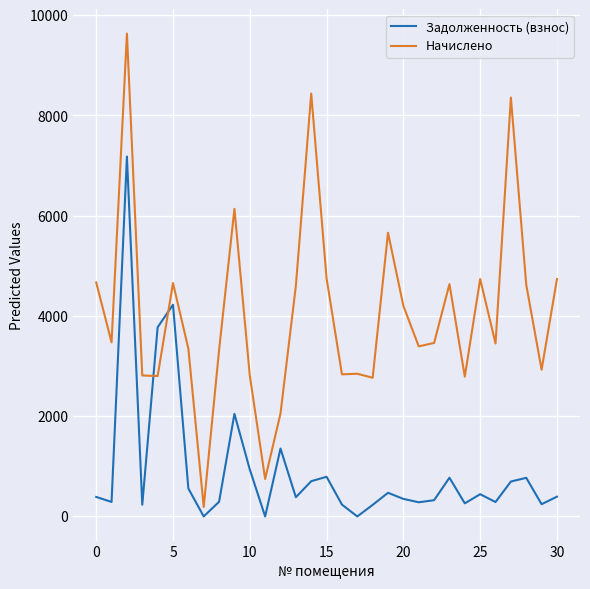

What is the maximum value for Начислено?

9634.2